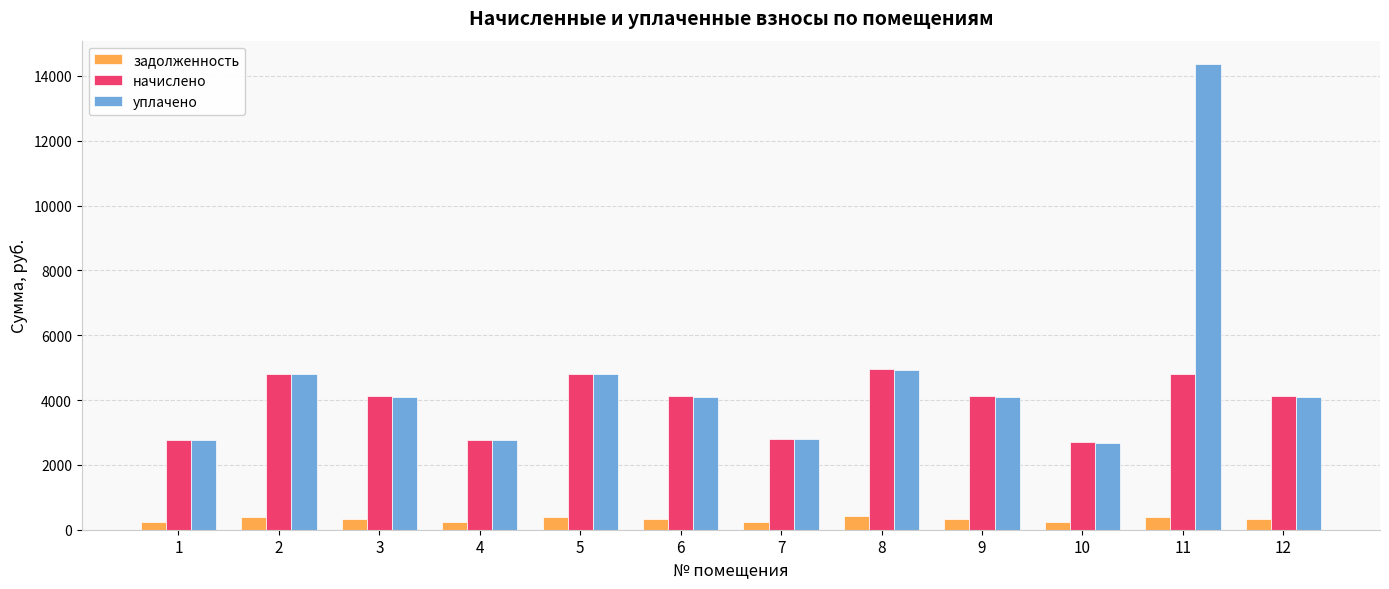

How many data points in уплачено are less than 4106?

4